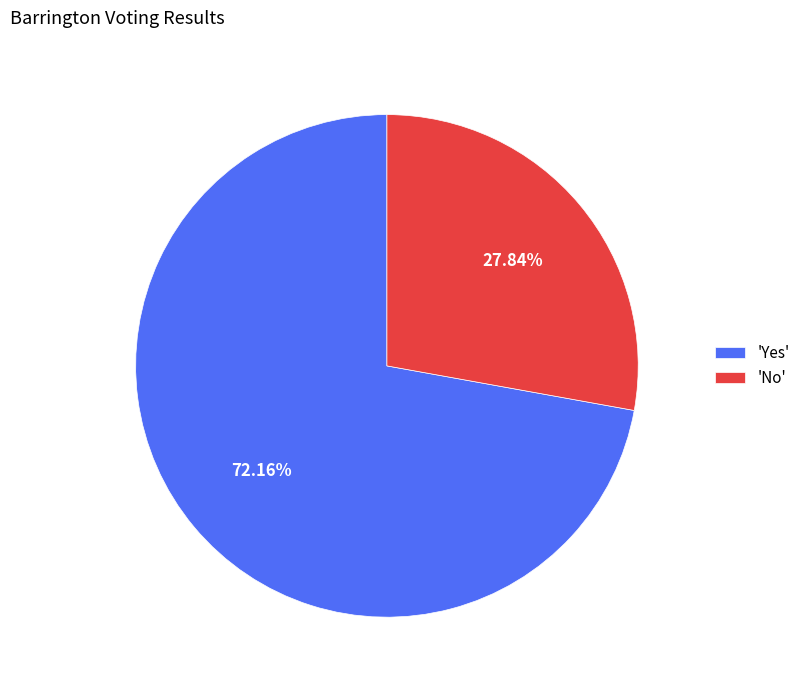

What is the largest slice in the pie chart?

'Yes'